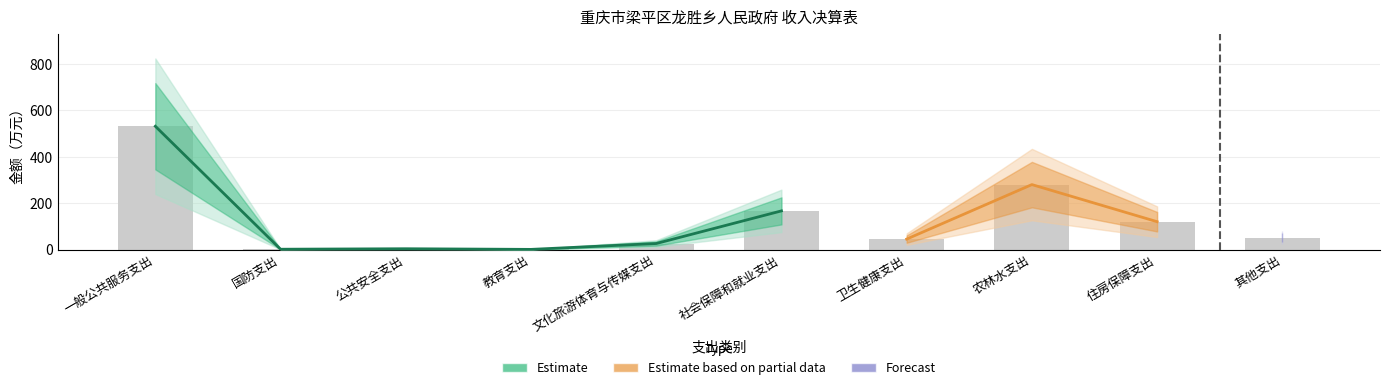

What is the label of the 5th bar from the left?

文化旅游体育与传媒支出